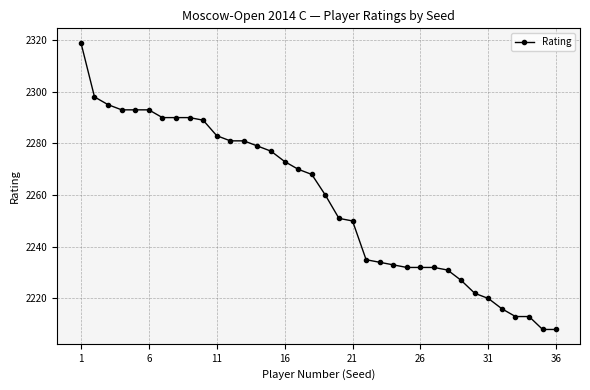

What is the difference between the maximum and minimum values?

111